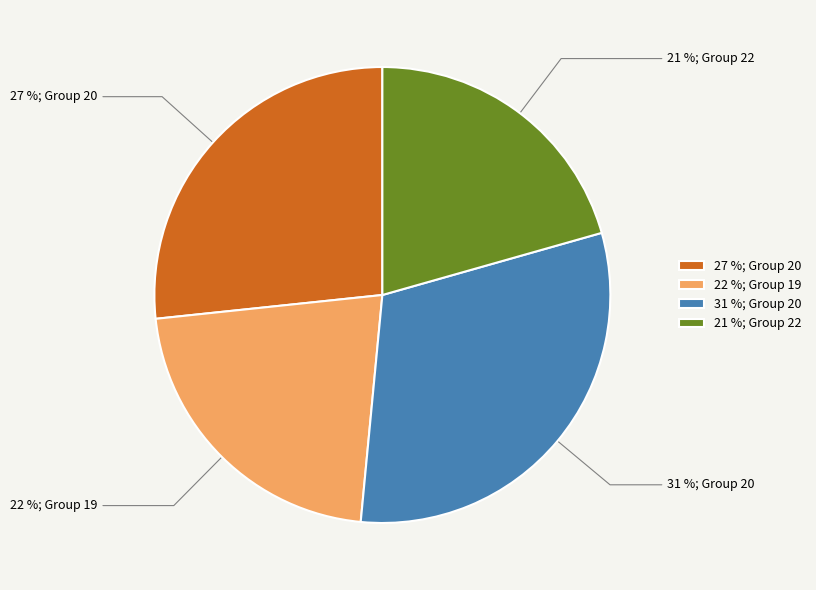

True or false: 27 %; Group 20 accounts for 27% of the total.

True